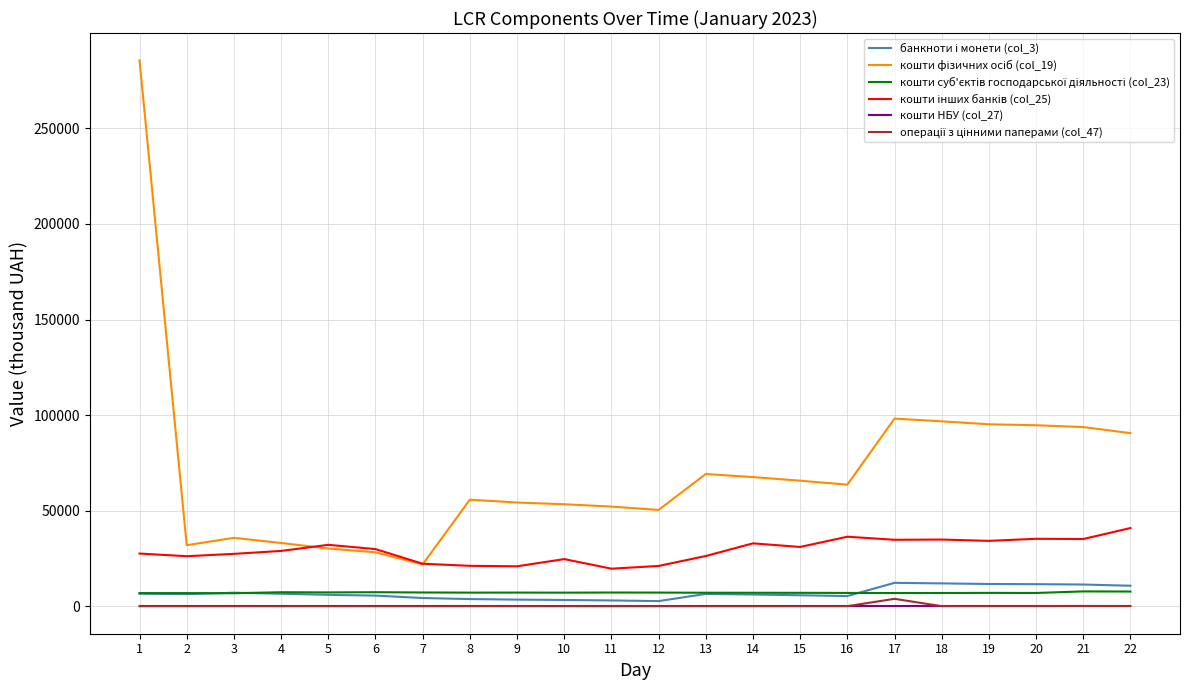

What is the value of the кошти фізичних осіб (col_19) point at the 21st from the left?

93788.0